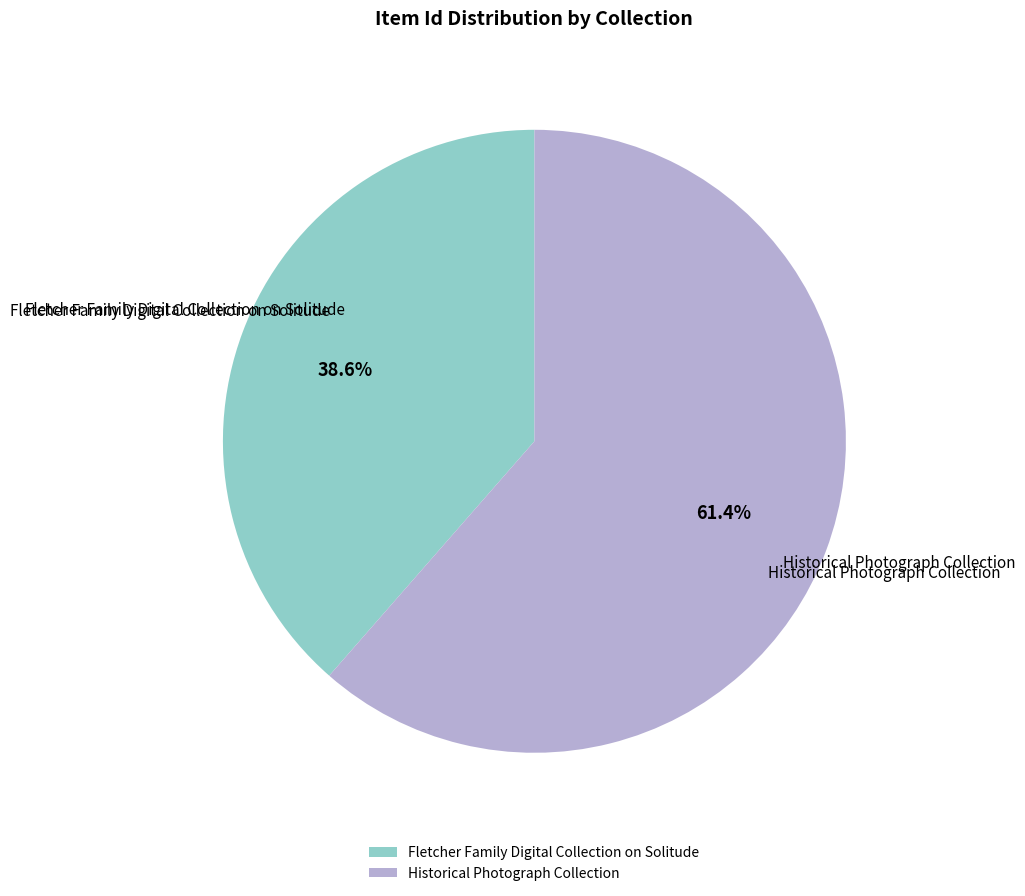

How many slices are in this pie chart?

2